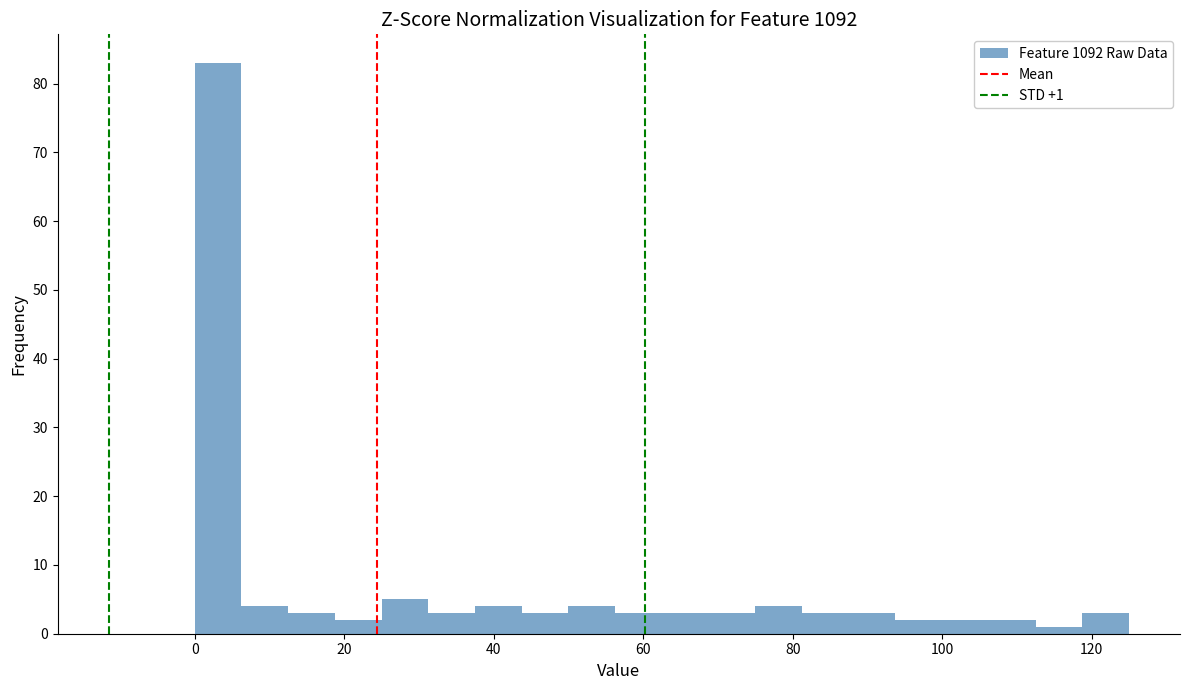

Around what value on the x-axis is the tallest bar? Give the approximate position of its centre, as read against the axis.

4